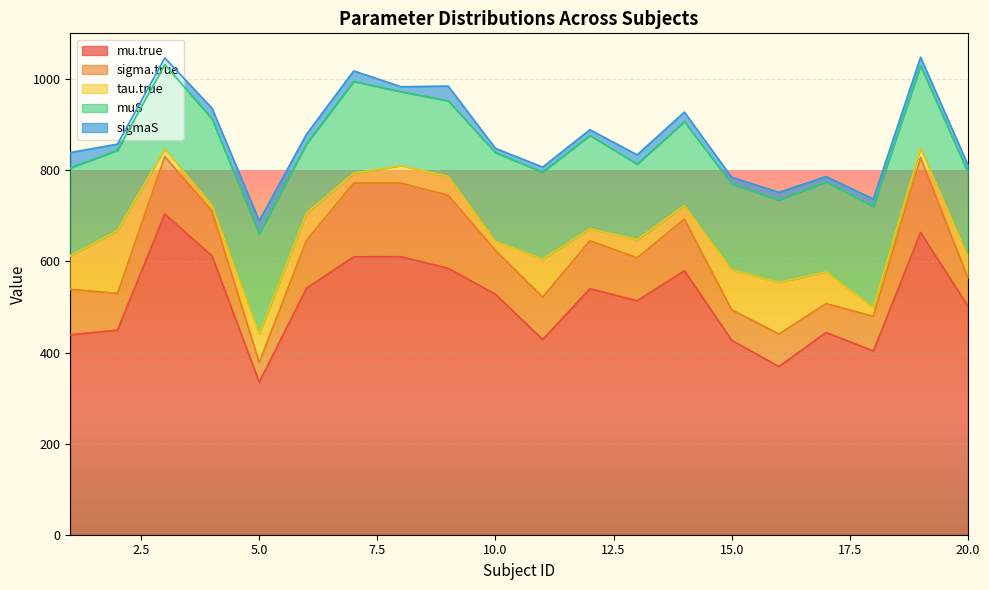

Rank the series by their maximum value, from highest to lowest.

mu.true, muS, sigma.true, tau.true, sigmaS